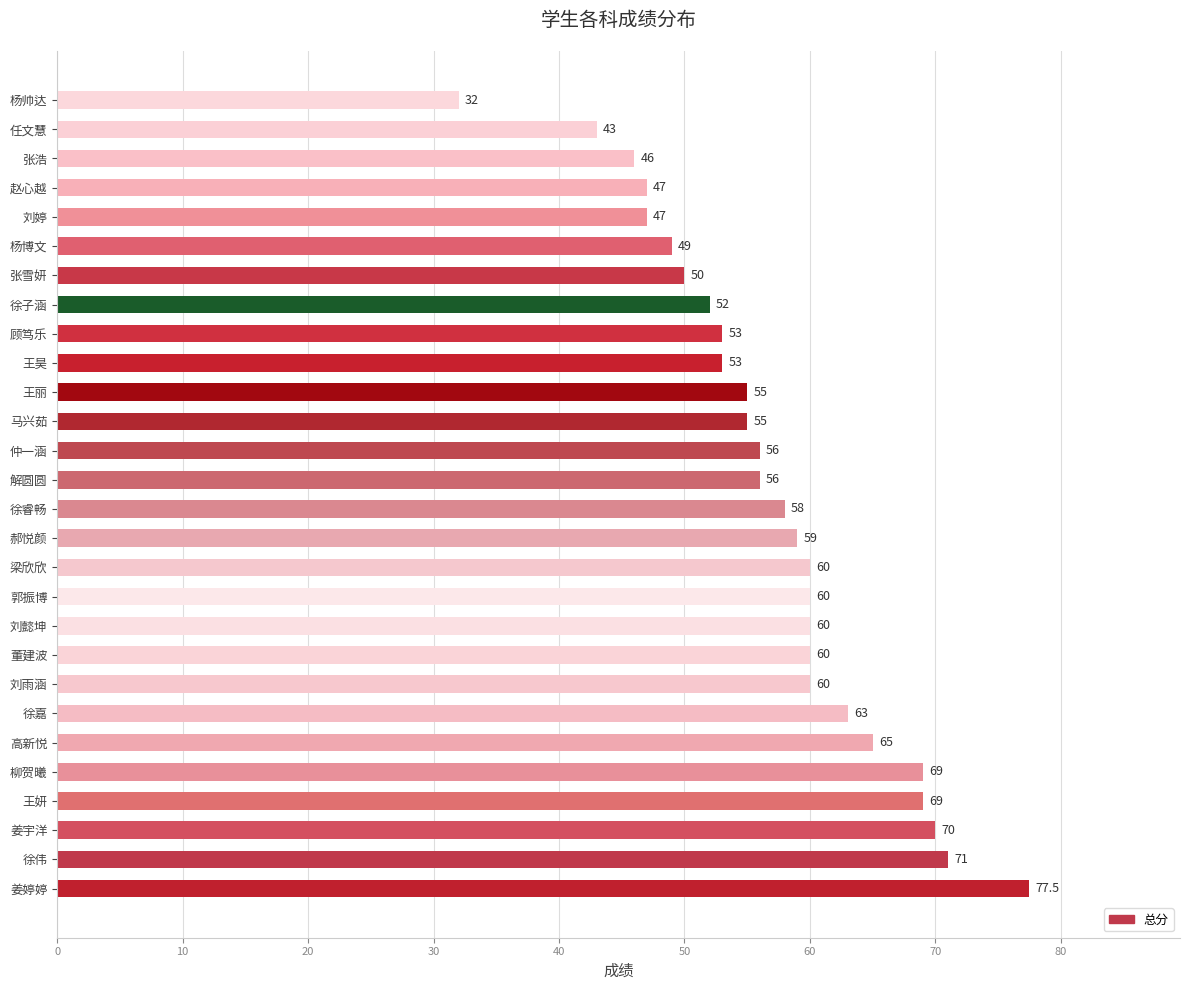

How many data points does each series have?

28